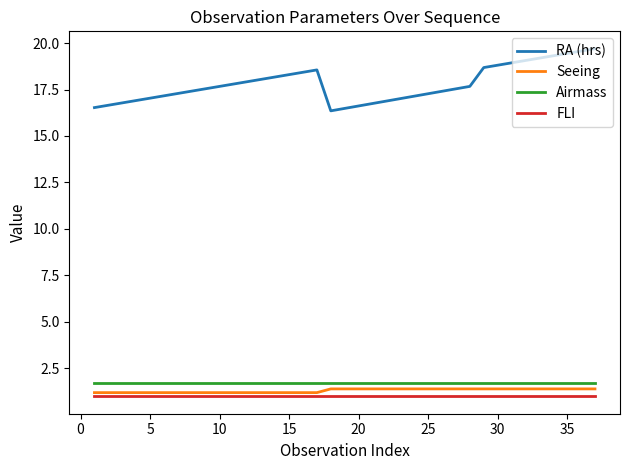

What is the smallest value displayed?

1.0